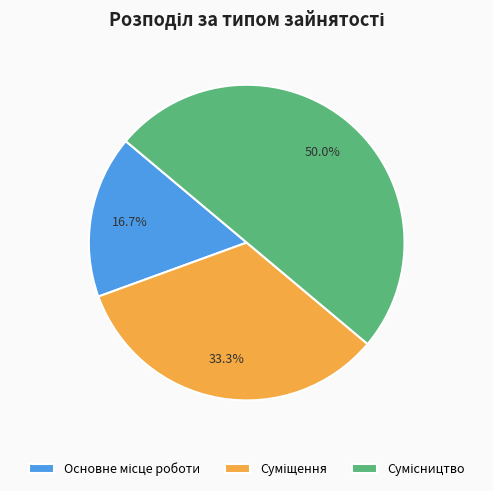

To the nearest percent, what is the difference between the largest and smallest slice percentages?

33%